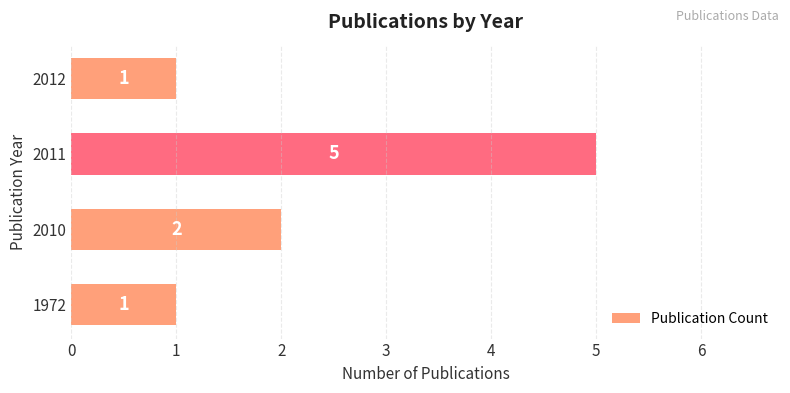

What is the change in value from 1972 to 2010?

+1